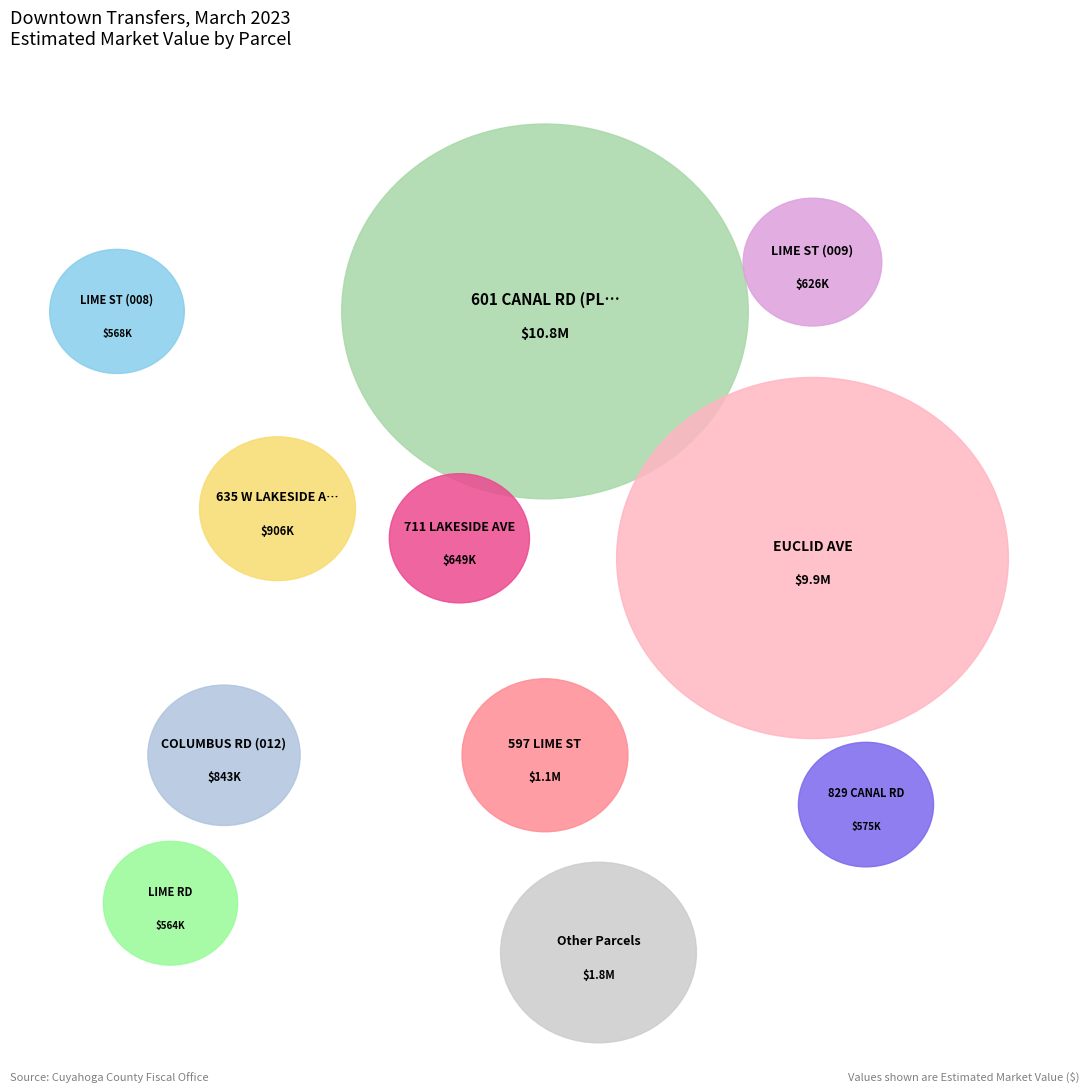

Does 635 W LAKESIDE AVE (SUR) account for over 50% of the chart?

No